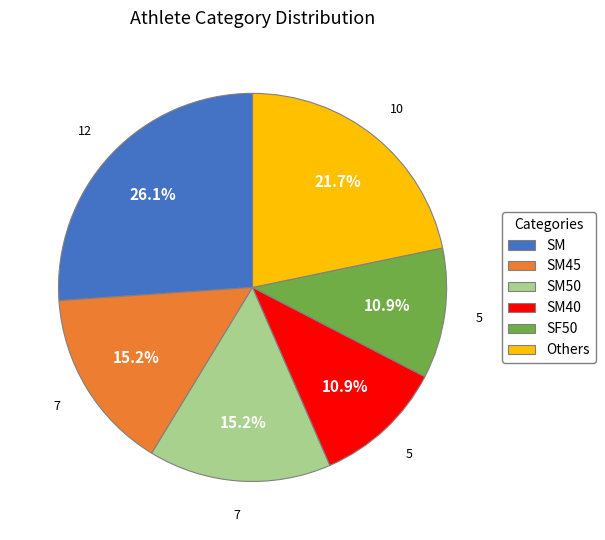

Between SM45 and SF50, which is larger?

SM45